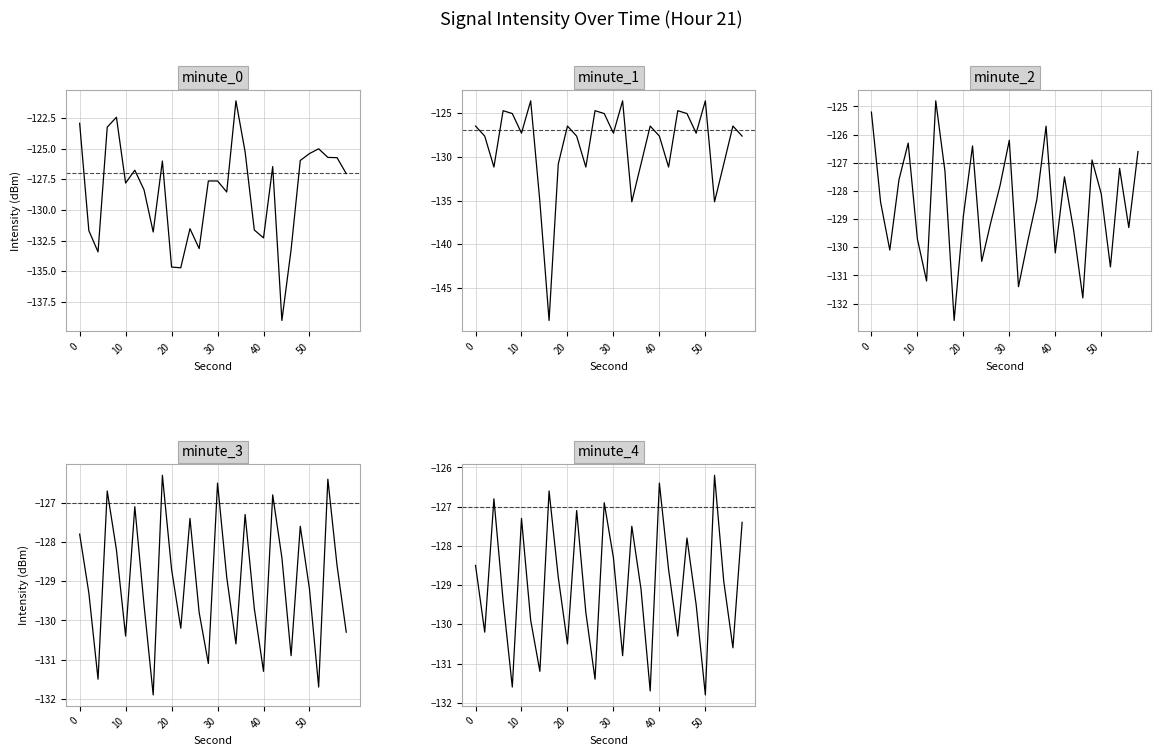

At 20, list the series in order from largest to smallest.

minute_4, minute_2, minute_1, minute_3, minute_0